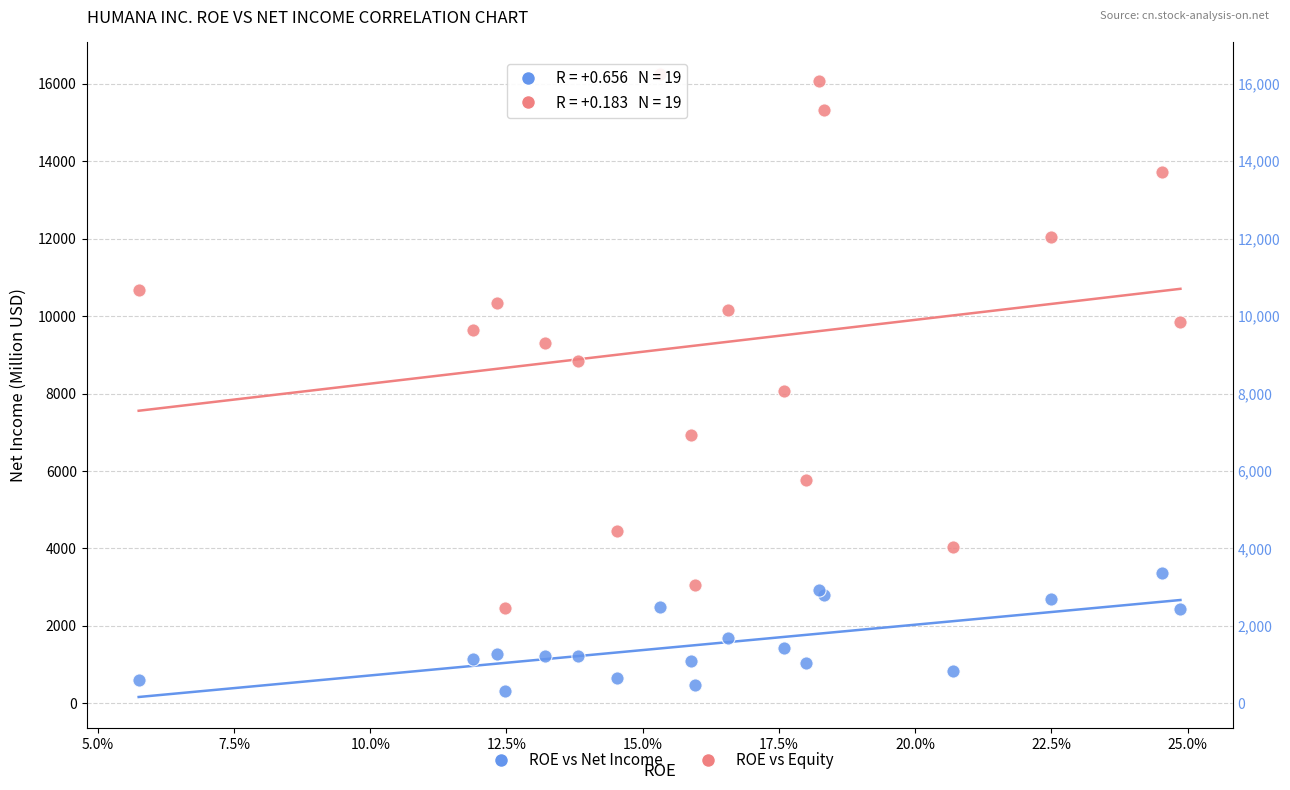

Which series has the largest Y range (max minus min)?

ROE vs Equity